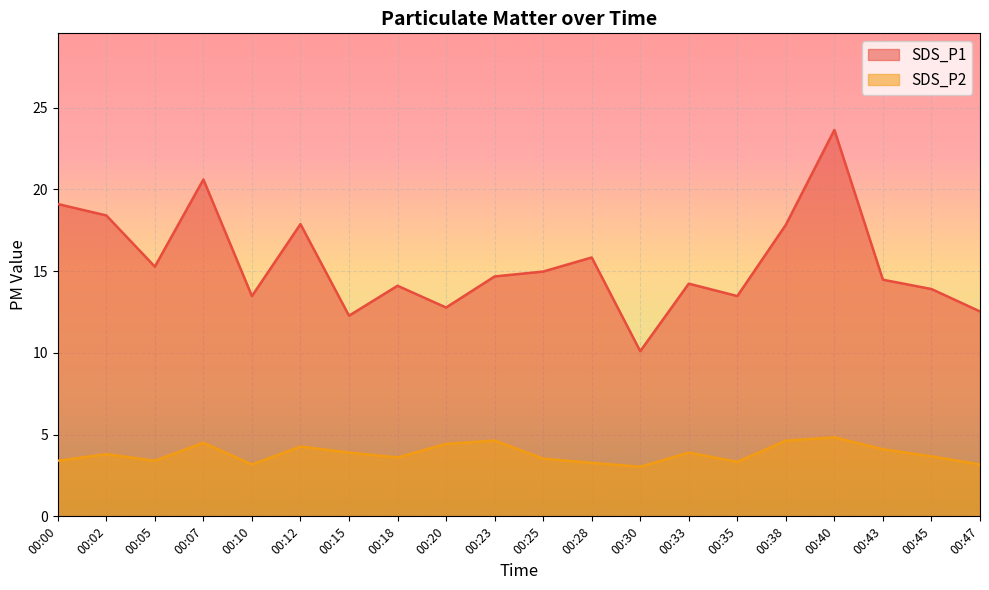

Reading left to right, transcribe all the data shown in this chart.

SDS_P1: 00:00=19.1	00:02=18.4	00:05=15.3	00:07=20.6	00:10=13.5	00:12=17.9	00:15=12.3	00:18=14.1	00:20=12.8	00:23=14.7	00:25=15.0	00:28=15.8	00:30=10.1	00:33=14.2	00:35=13.5	00:38=17.8	00:40=23.6	00:43=14.5	00:45=13.9	00:47=12.5
SDS_P2: 00:00=3.4	00:02=3.8	00:05=3.4	00:07=4.5	00:10=3.2	00:12=4.3	00:15=3.9	00:18=3.6	00:20=4.4	00:23=4.6	00:25=3.5	00:28=3.3	00:30=3.0	00:33=3.9	00:35=3.3	00:38=4.6	00:40=4.8	00:43=4.1	00:45=3.7	00:47=3.2